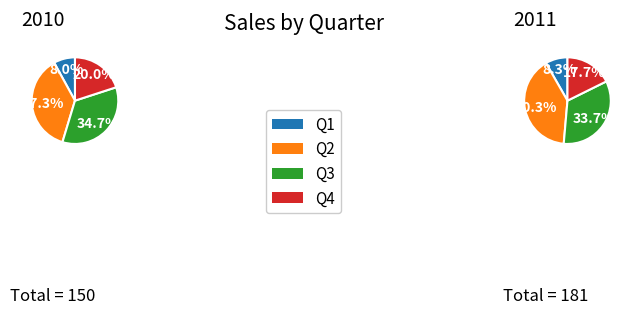

Is it true that Q1 is 8% of the pie?

True